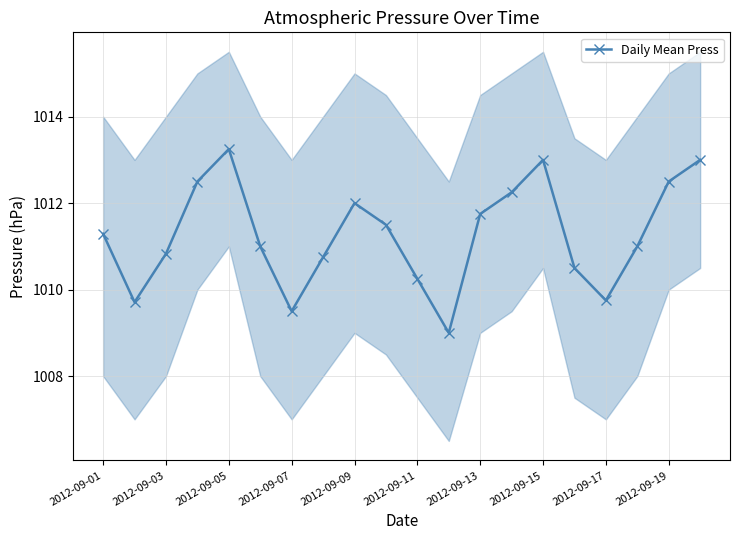

What position from the right is 2012-09-01?

20